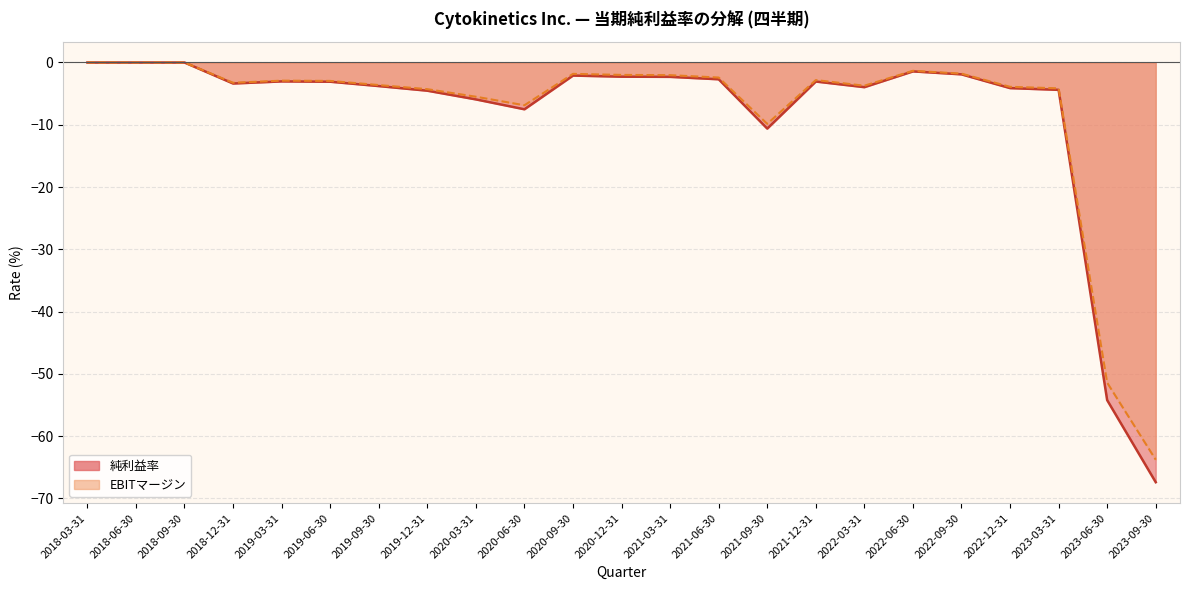

Does the chart have visible grid lines?

Yes